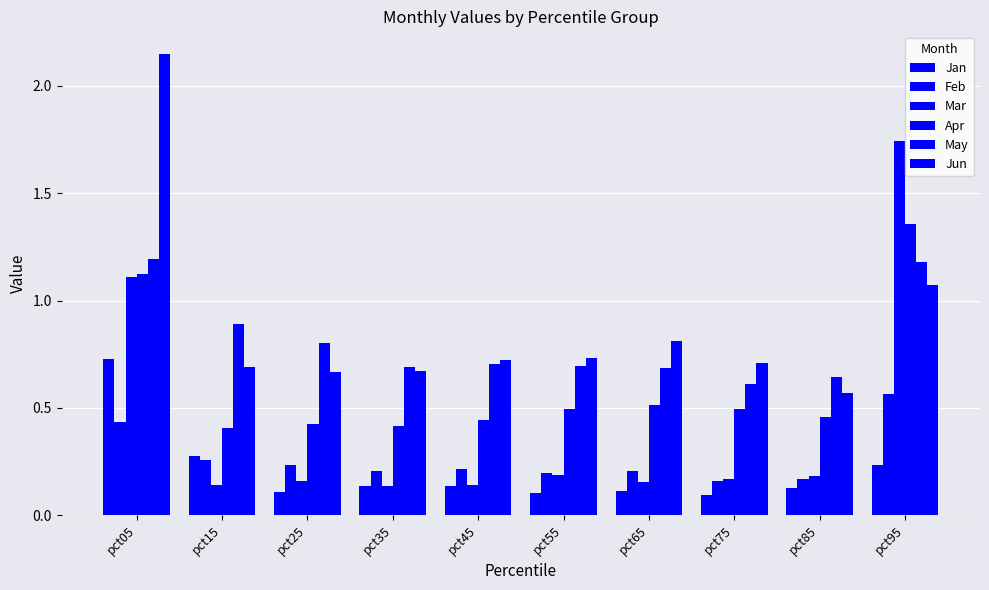

Are the bars horizontal?

No